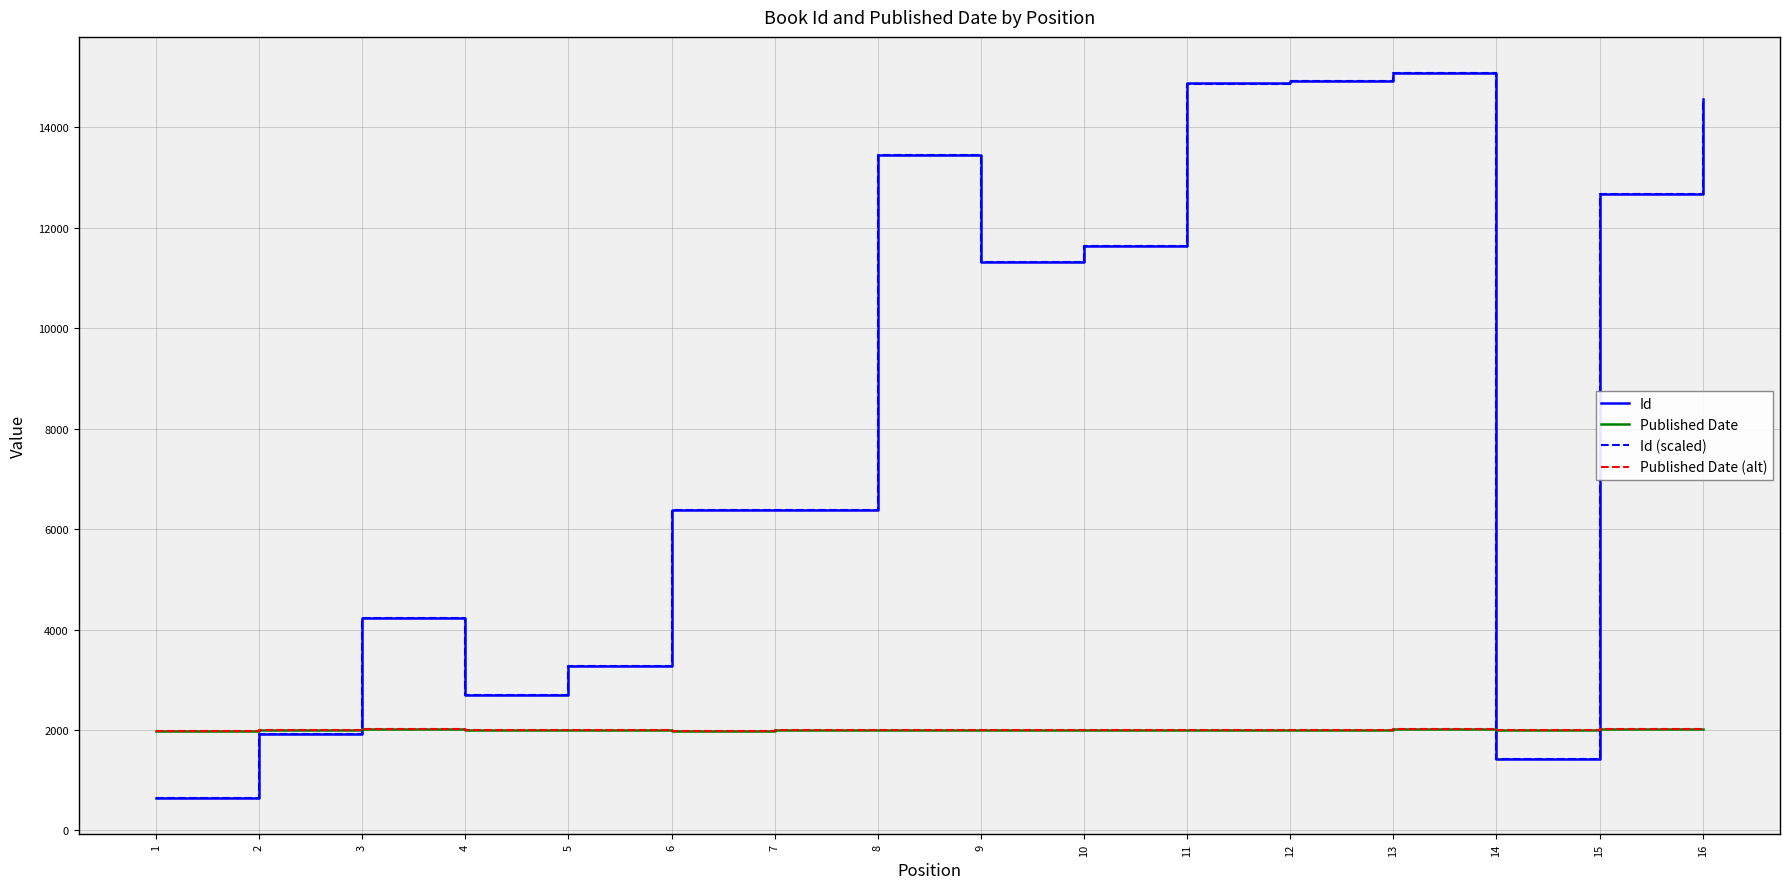

At which label does Id (scaled) reach its minimum?

1